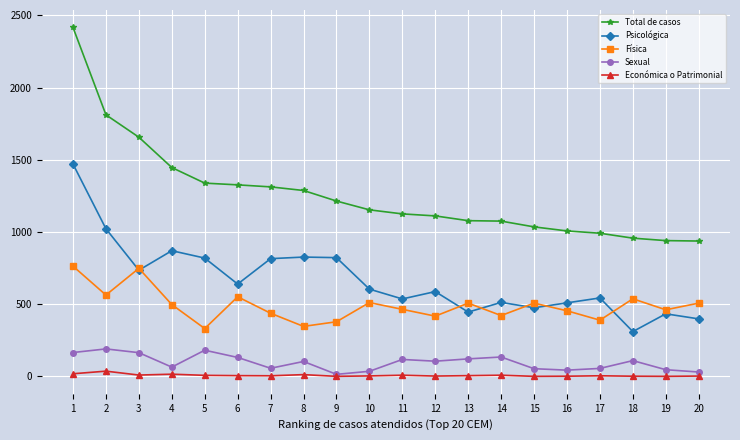

What is the total value across all series at 1?

4832